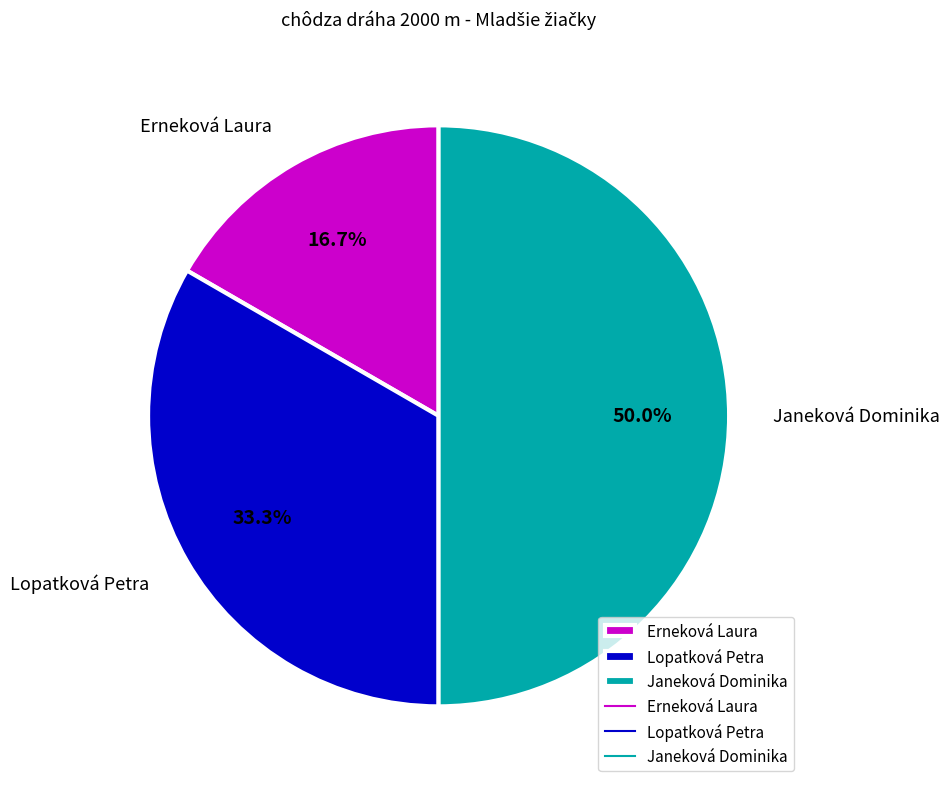

What percentage is the Lopatková Petra slice, to the nearest percent?

33%